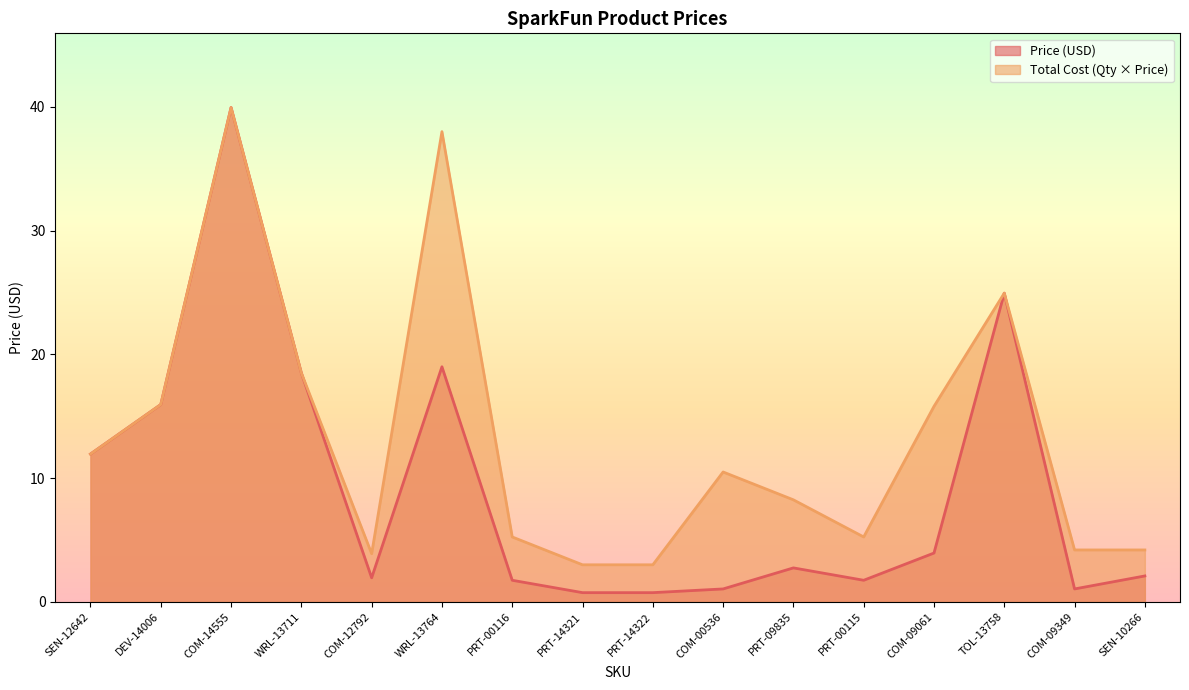

True or false: Price (USD) has a value of 1.9 at COM-12792.

True